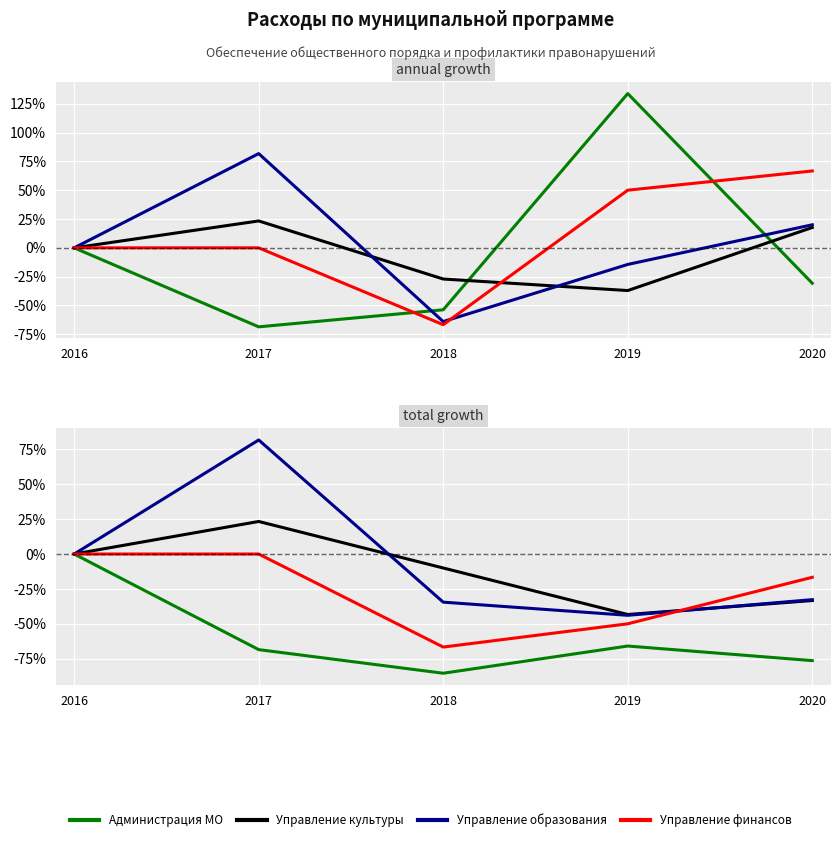

How many values in Управление культуры are below zero?

3